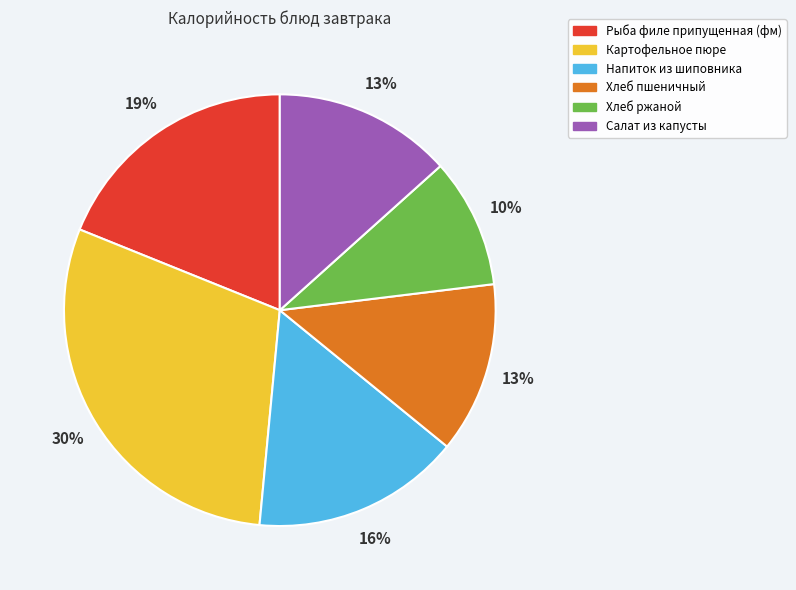

Does Картофельное пюре represent more than half of the total?

No